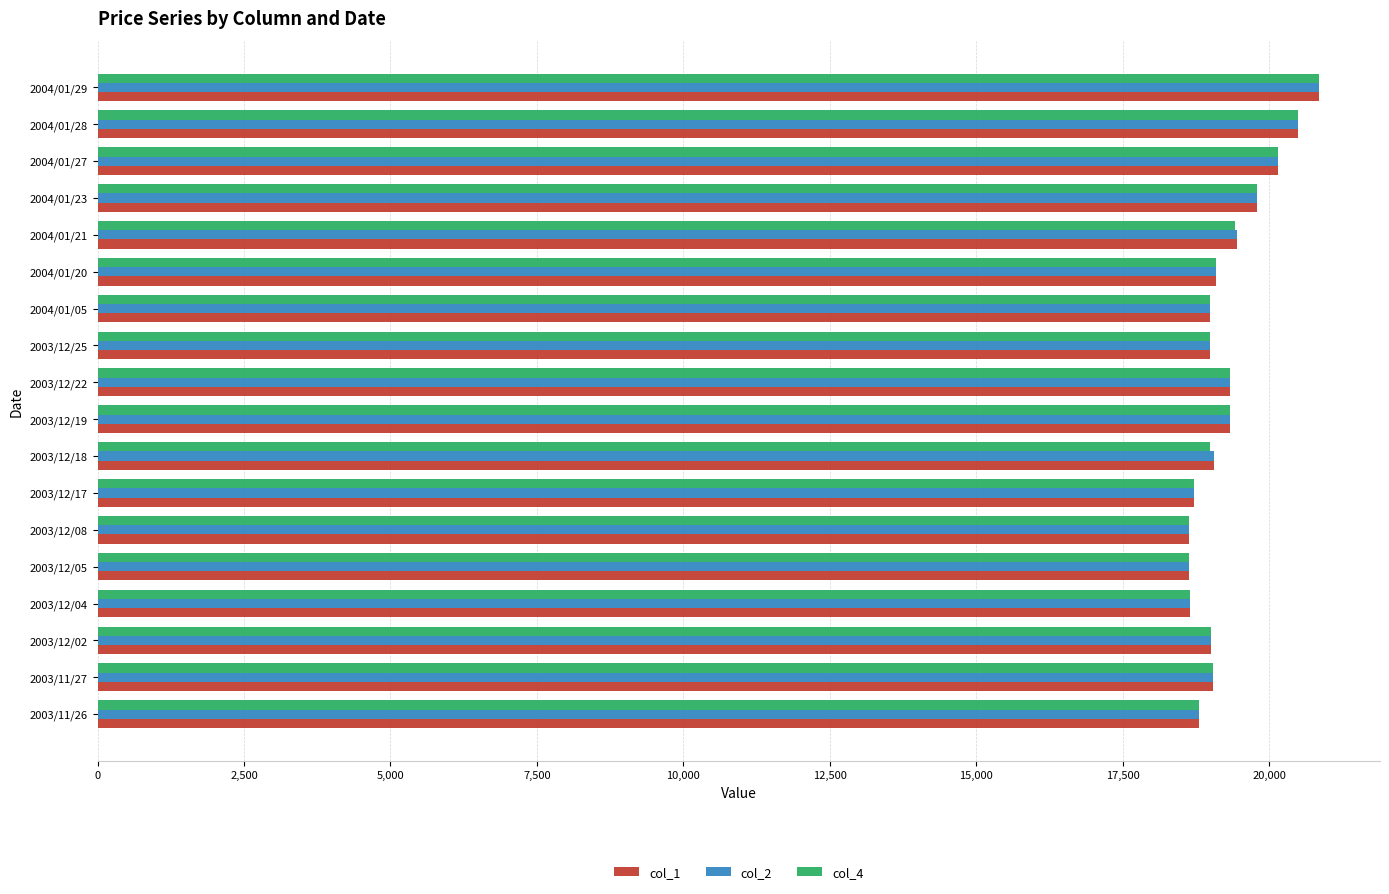

What are all the series names shown in the legend?

col_1, col_2, col_4